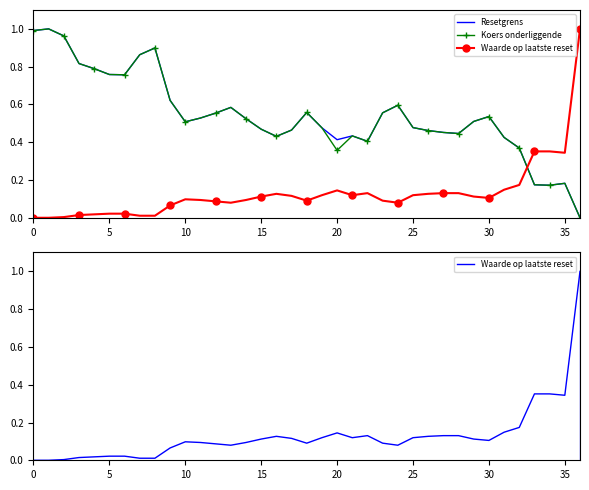

How many lines are shown in the chart?

3